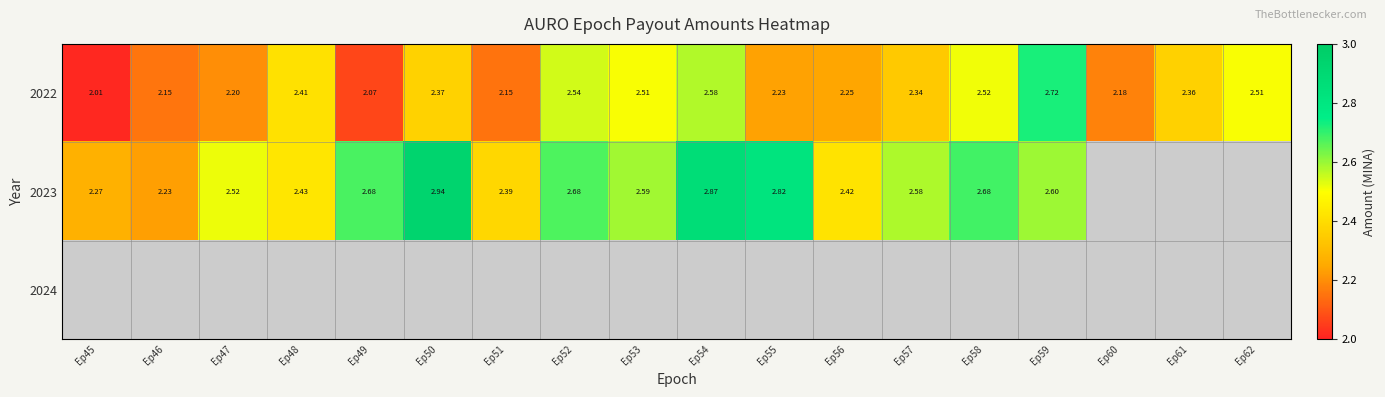

How many distinct data groups are displayed?

3